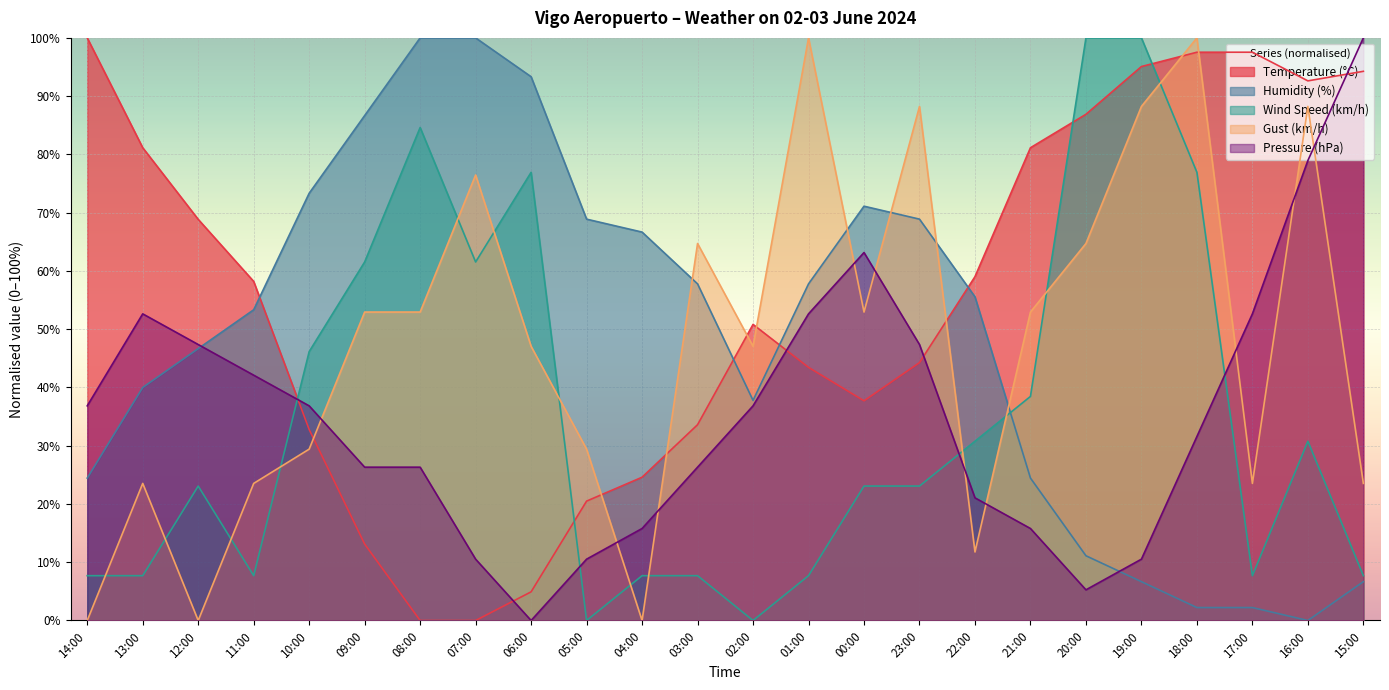

Where do Gust (km/h) and Wind Speed (km/h) first cross each other?

14:00 and 13:00